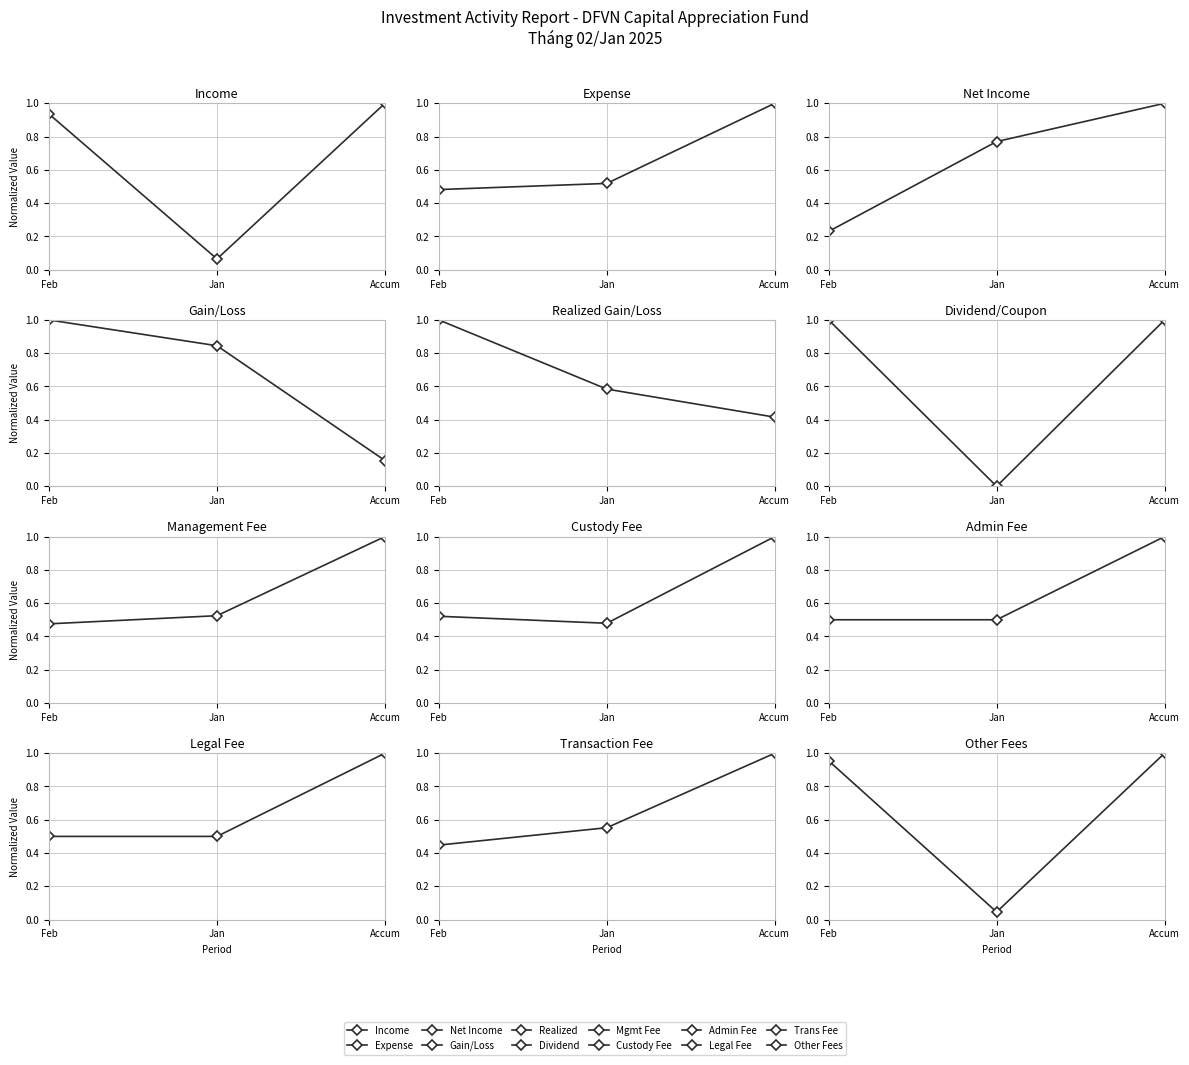

What is the average value of the Thu nhap tu HDDT (Income) series?

0.7